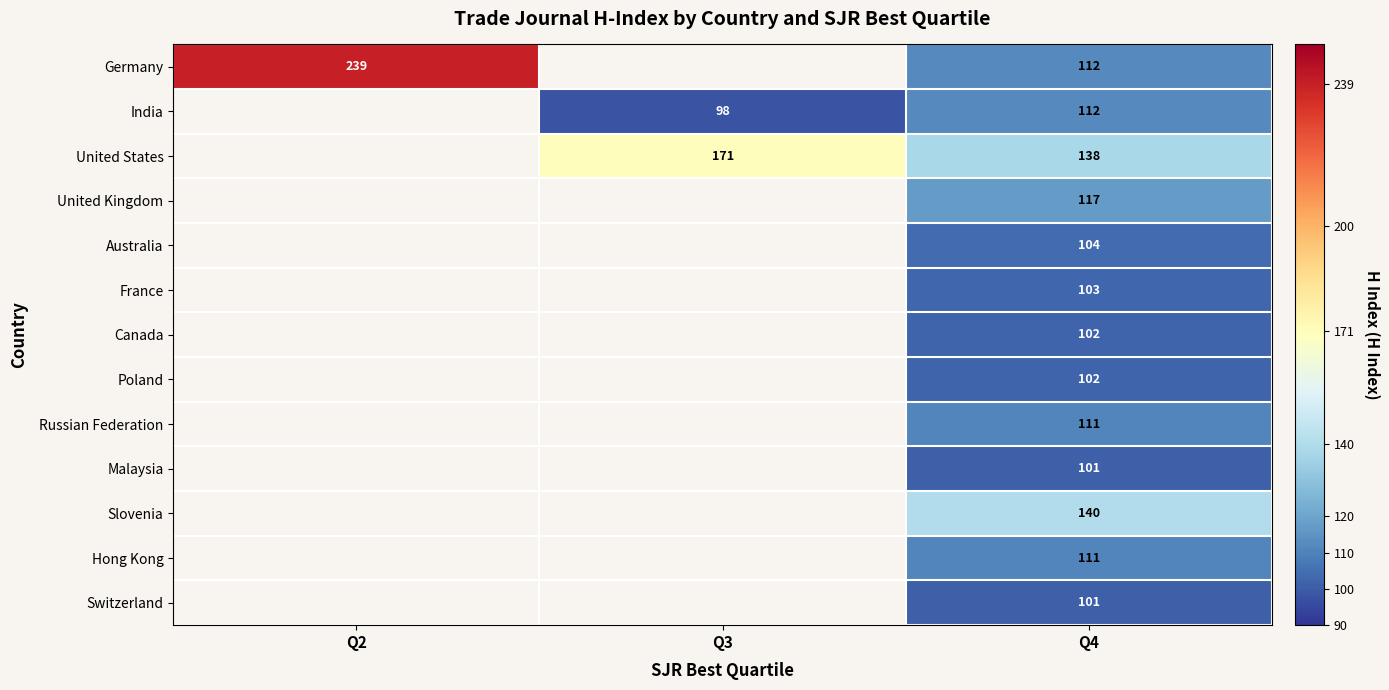

Is it true that Australia equals 66 at Q4?

False